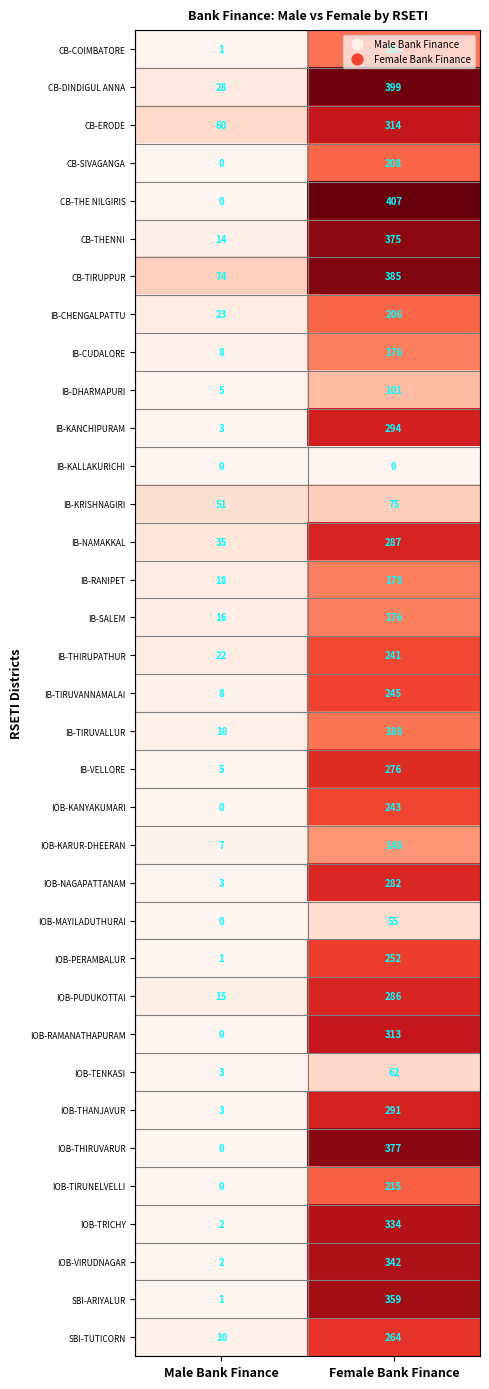

How many categories are shown in the chart?

2